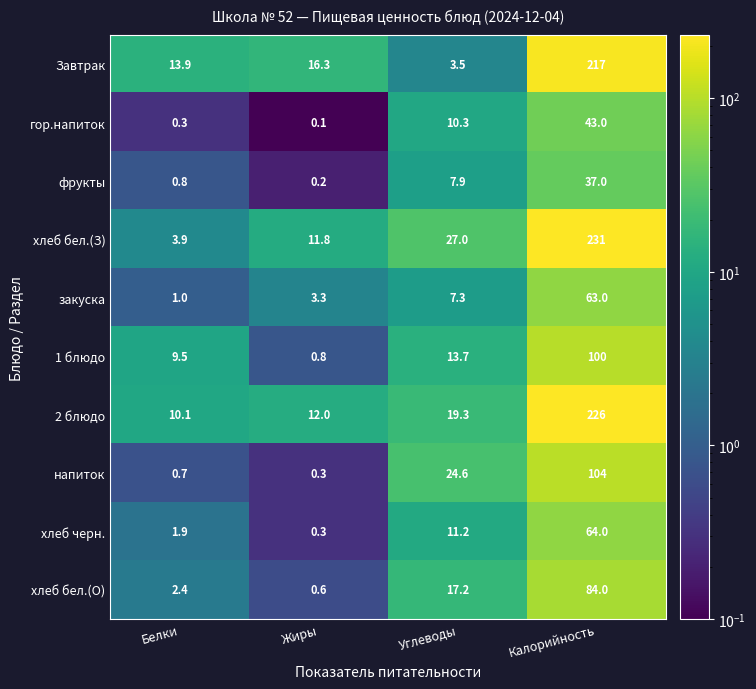

How many categories are shown in the chart?

4